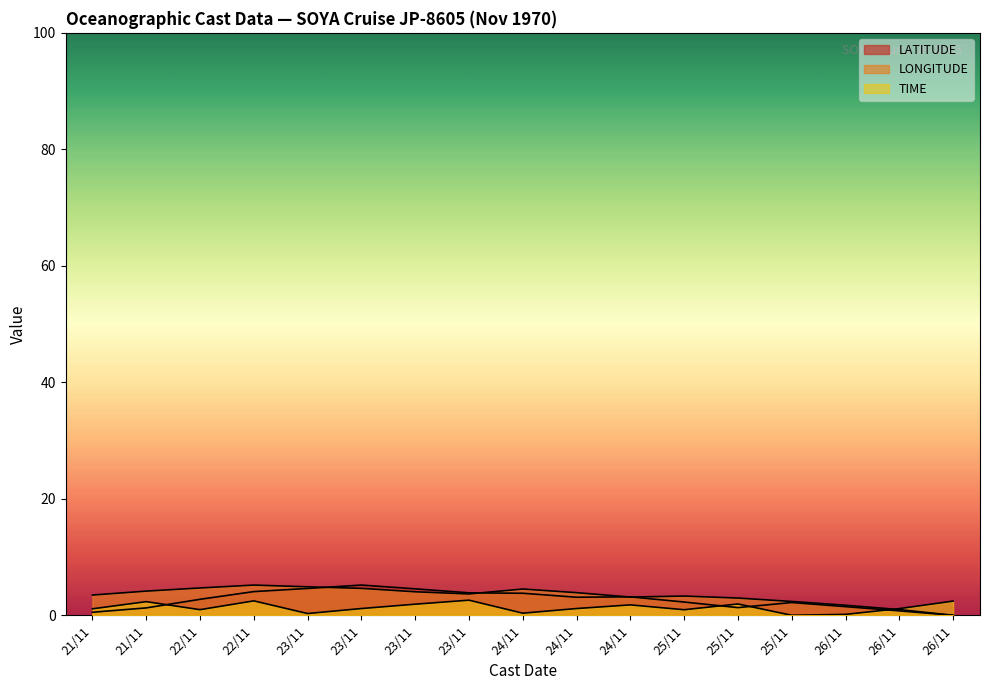

In LATITUDE, how many points are higher than both neighbors (excluding endpoints)?

3